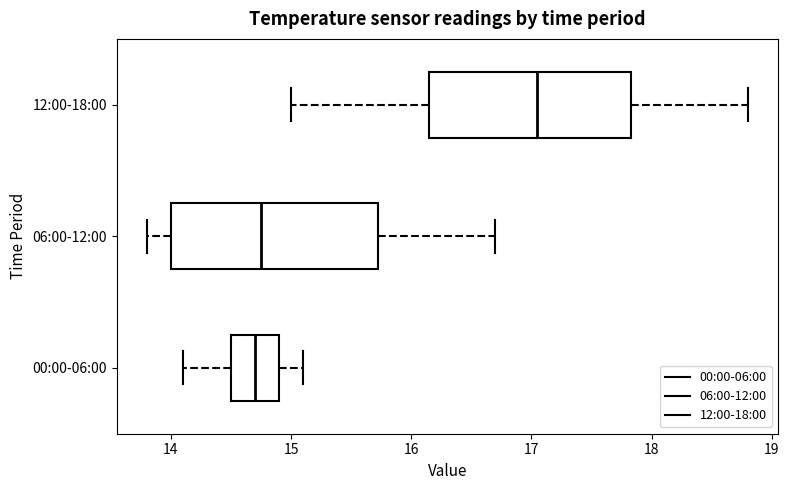

Where does the right whisker of the box for 06:00-12:00 end on the x-axis? The values are not printed on the chart, so give them approximately, as read against the axis.

16.7